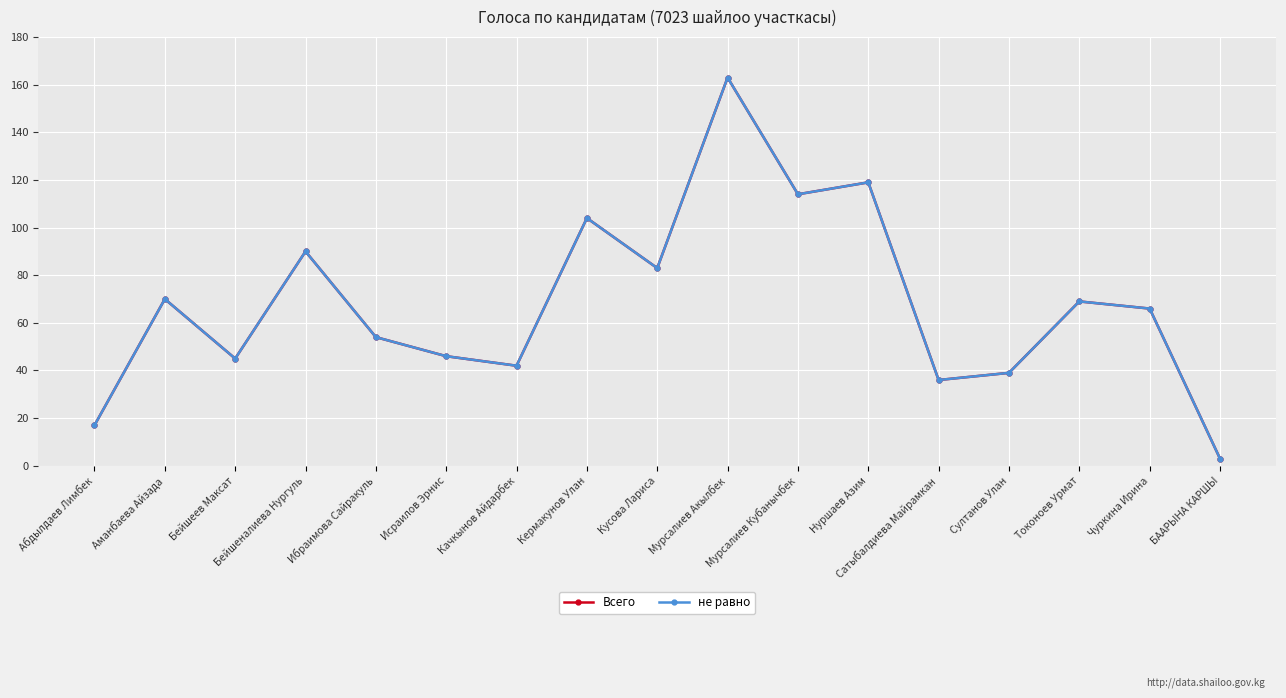

Is this an area chart (filled region under the line)?

No